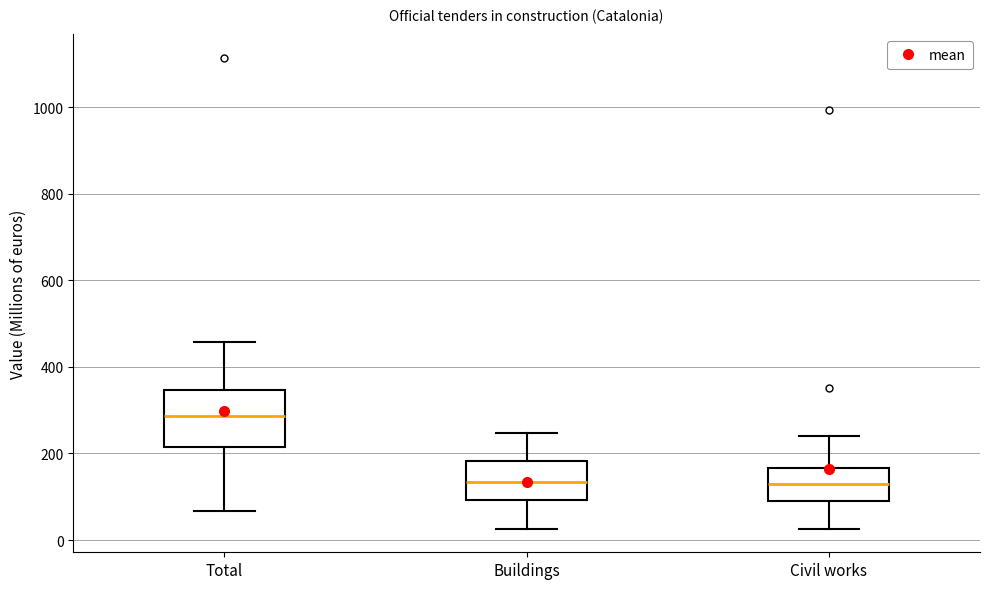

Where is the upper edge of the box for Buildings on the y-axis? The values are not printed on the chart, so give them approximately, as read against the axis.

180